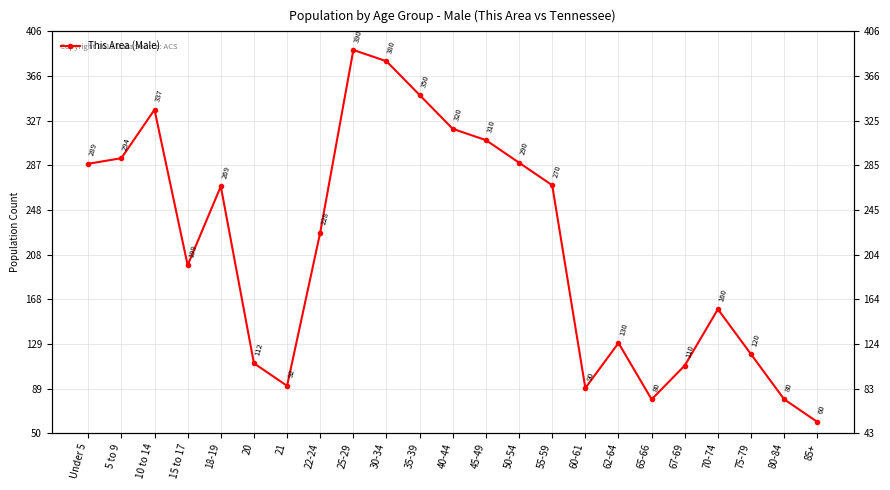

Where does the data first go above 228?

Under 5